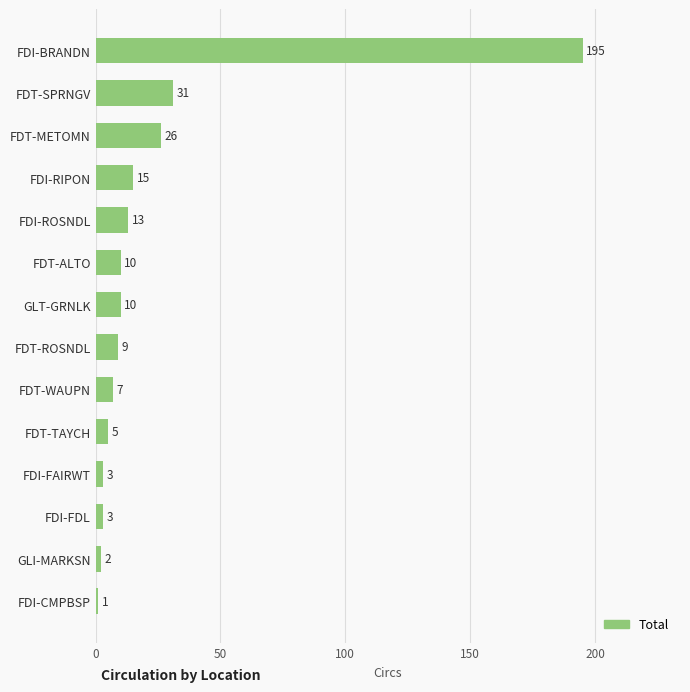

What position from the top is FDI-FAIRWT?

11